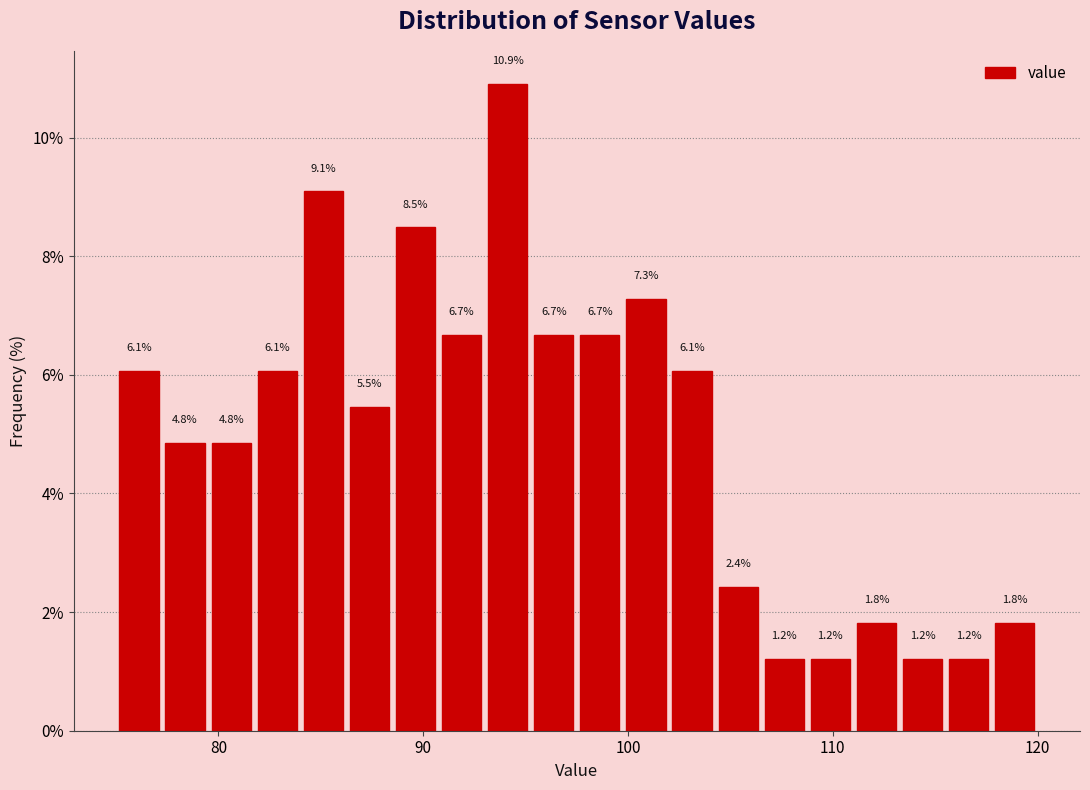

Read against the x-axis, roughly where is the centre of the tallest bar?

94